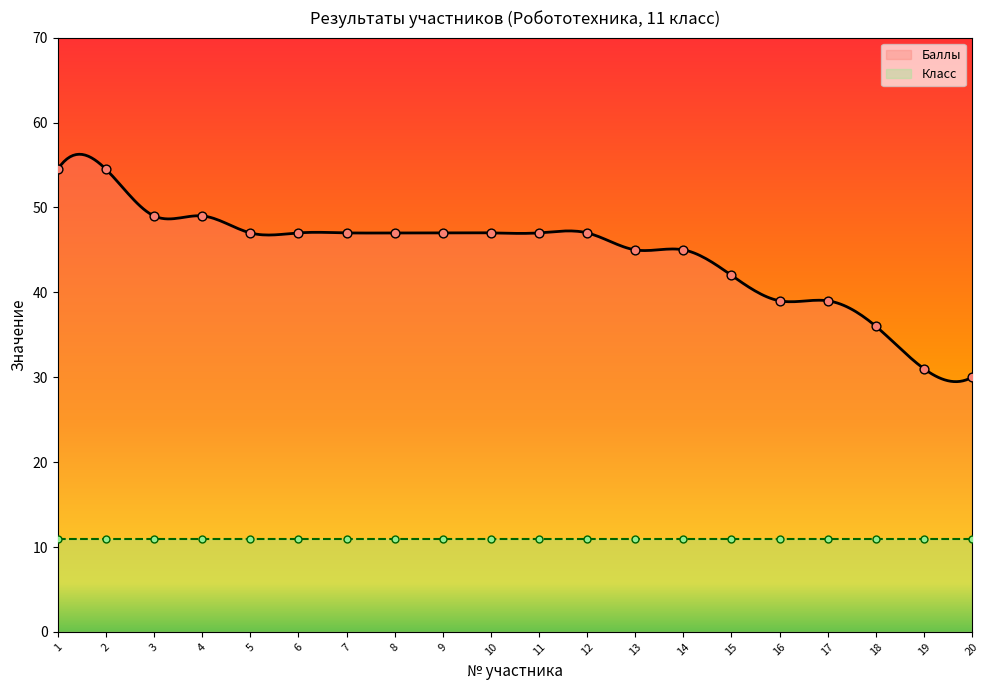

Between 18 and 9, which is larger?

9